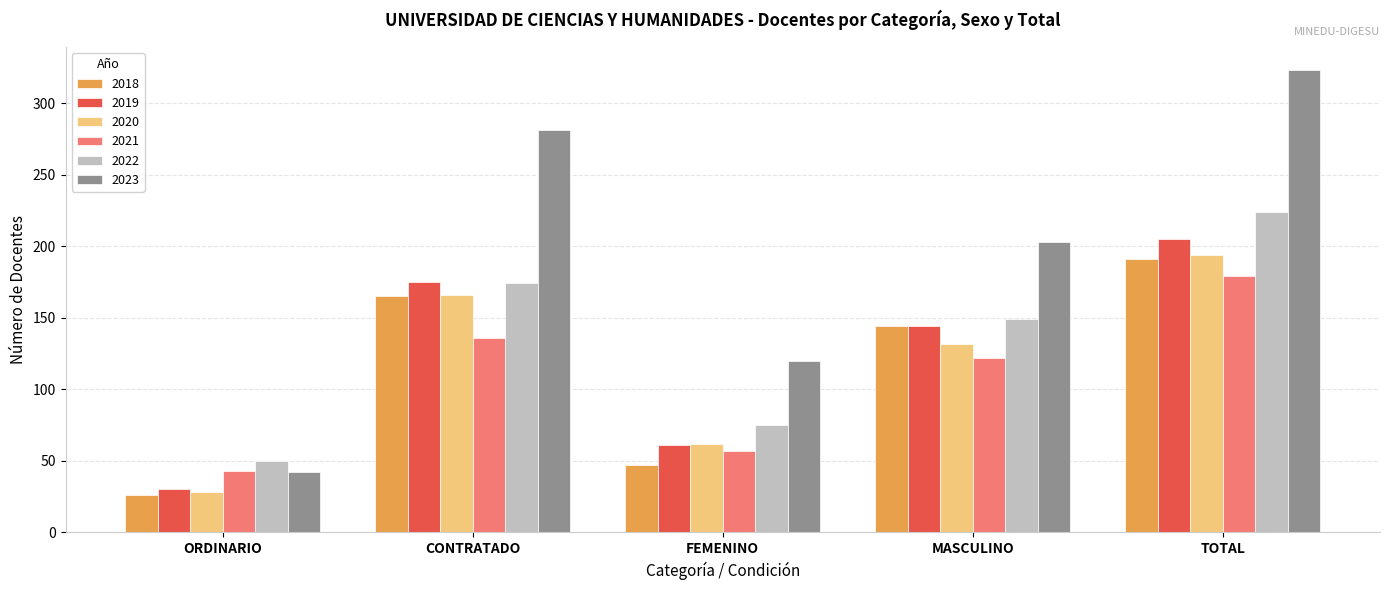

Which series has the largest range (max minus min)?

2023